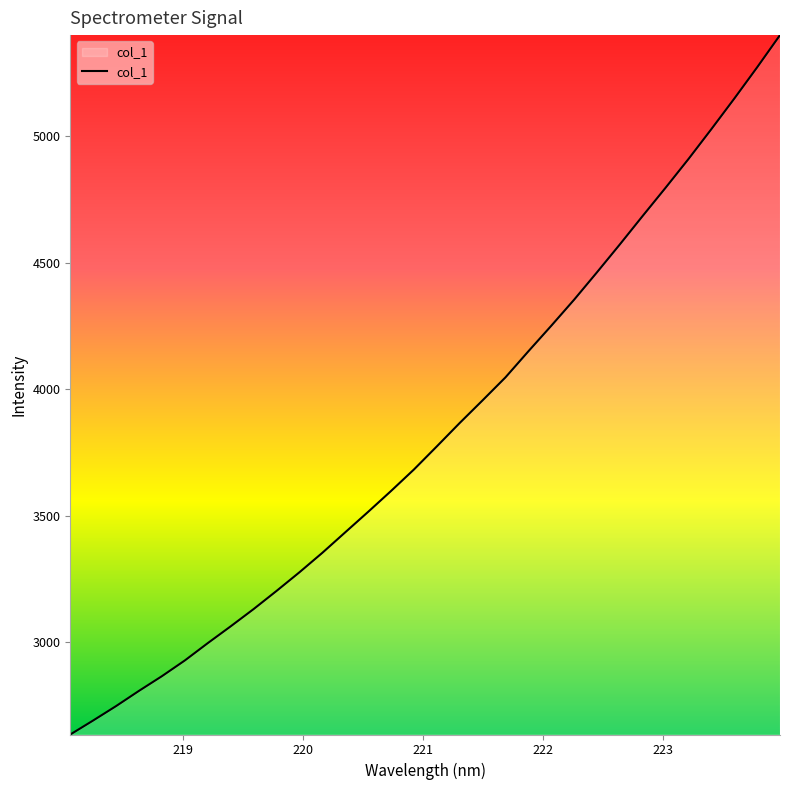

What is the sum of all values?

122586.6